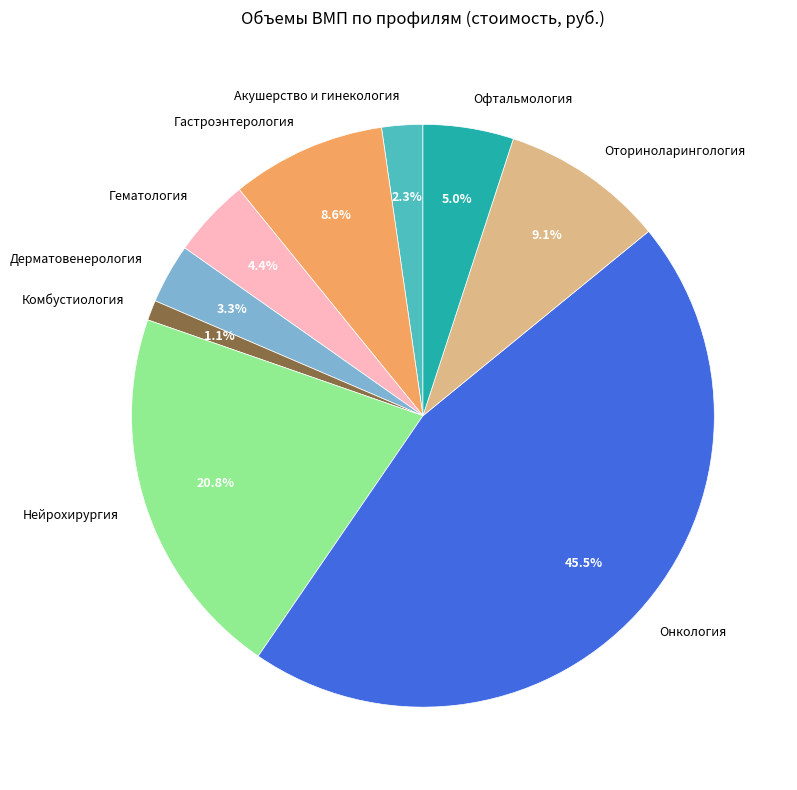

To the nearest percent, what percentage of the pie is Гастроэнтерология?

9%